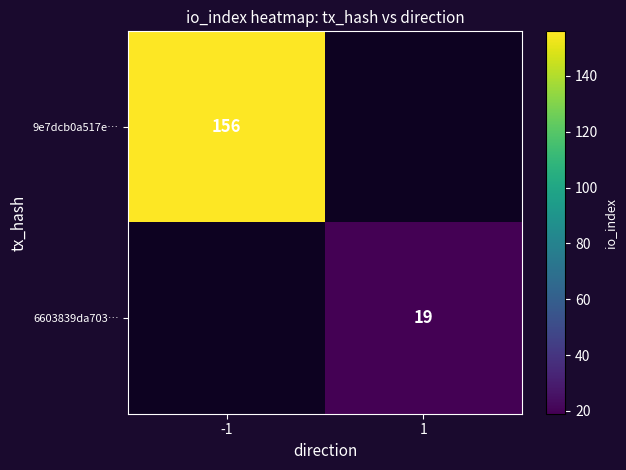

What is the greatest value displayed?

156.0